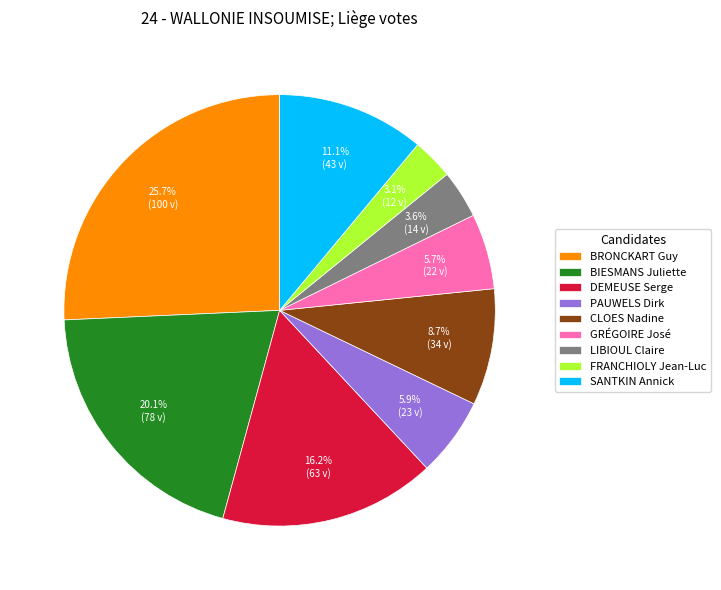

What percentage is the BIESMANS Juliette slice, to the nearest percent?

20%